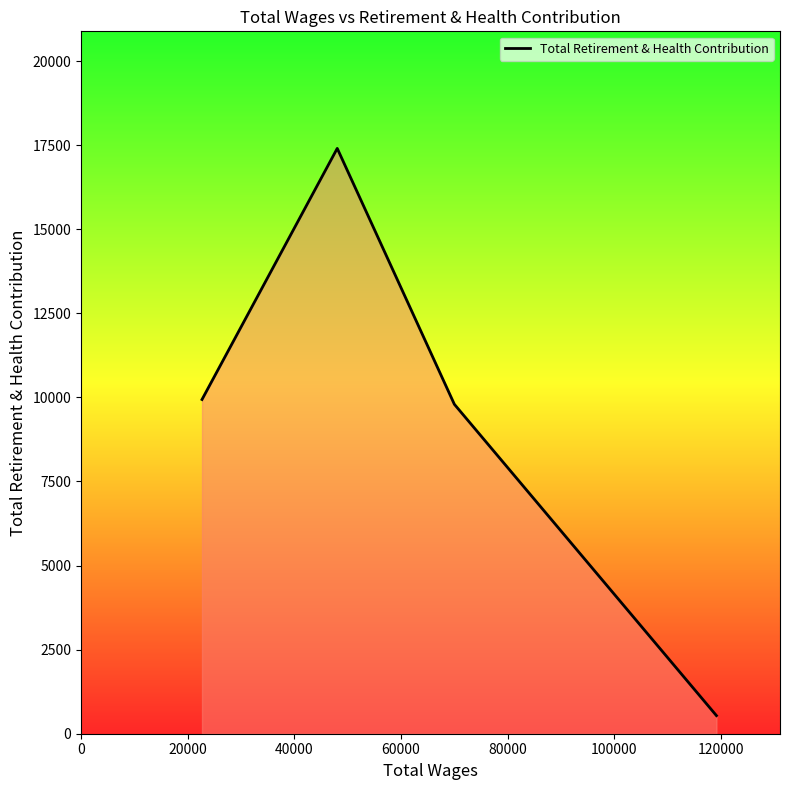

Count the number of data series in this chart.

1